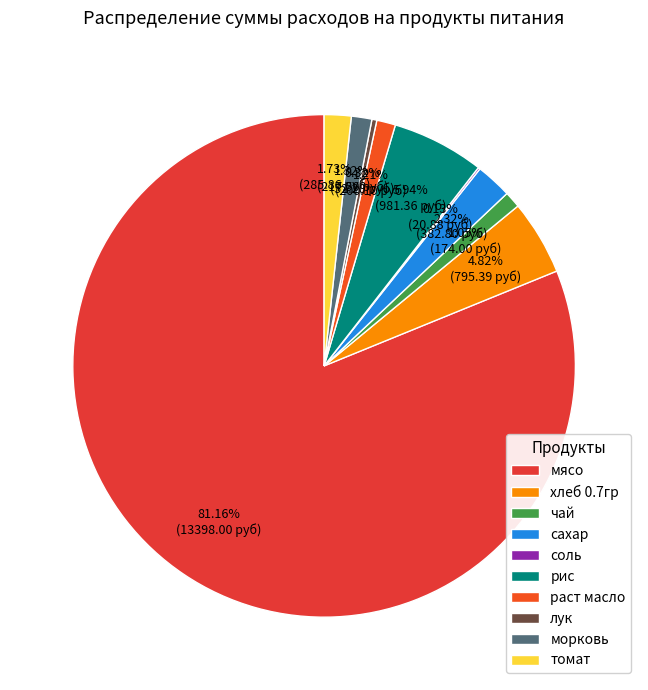

What percentage is the рис slice, to the nearest percent?

6%